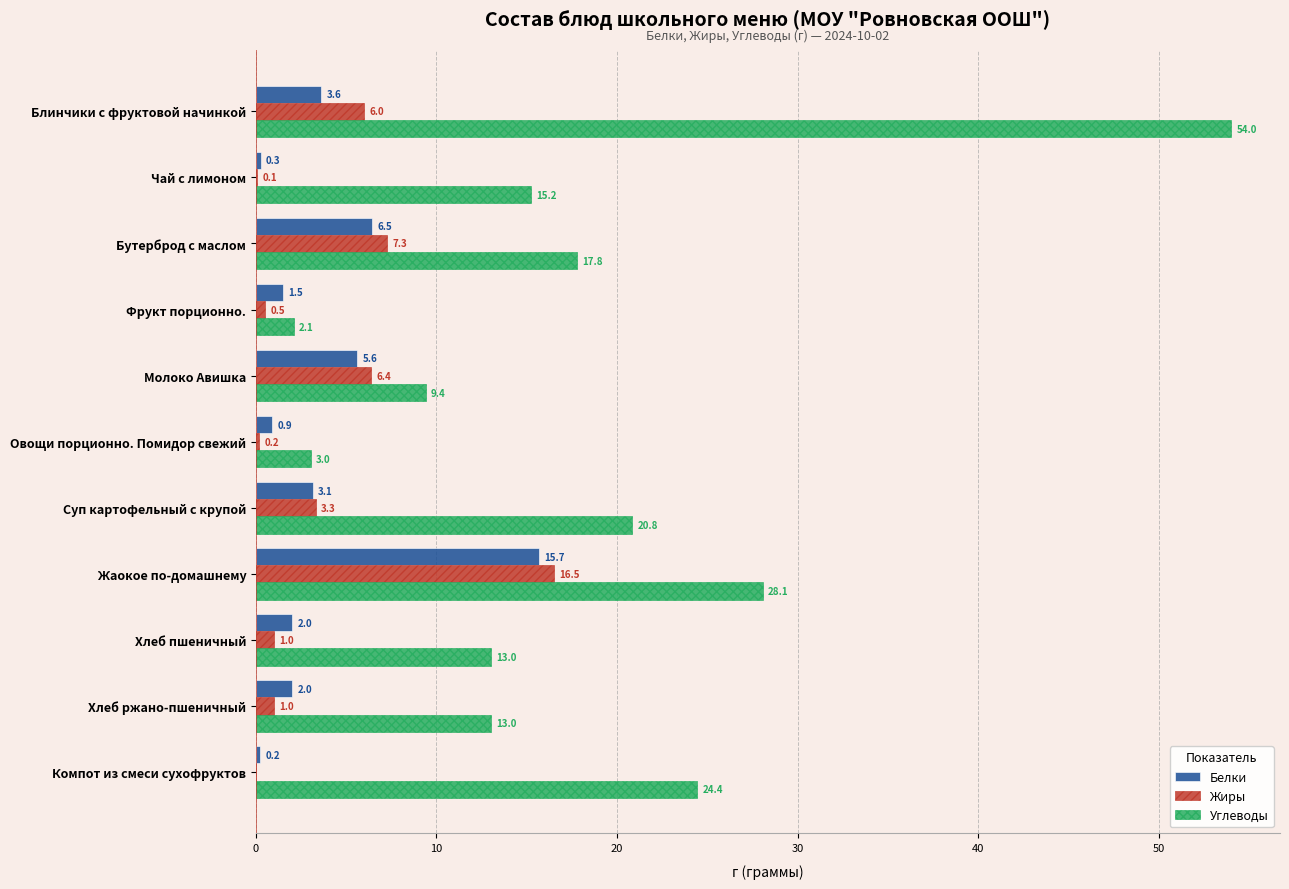

True or false: Белки has a value of 2.0 at Хлеб пшеничный.

True